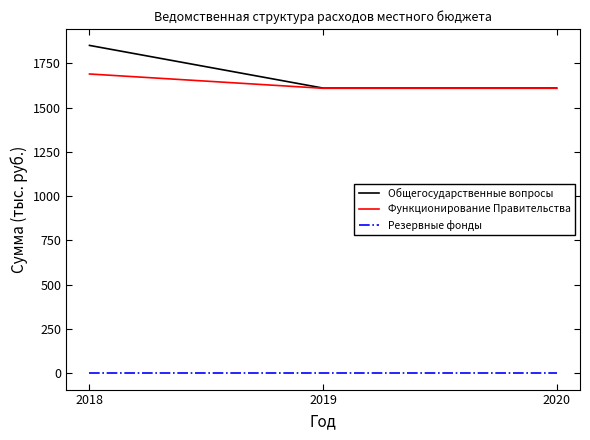

What is the sum of the Резервные фонды values at 2020 and 2018?

2.0